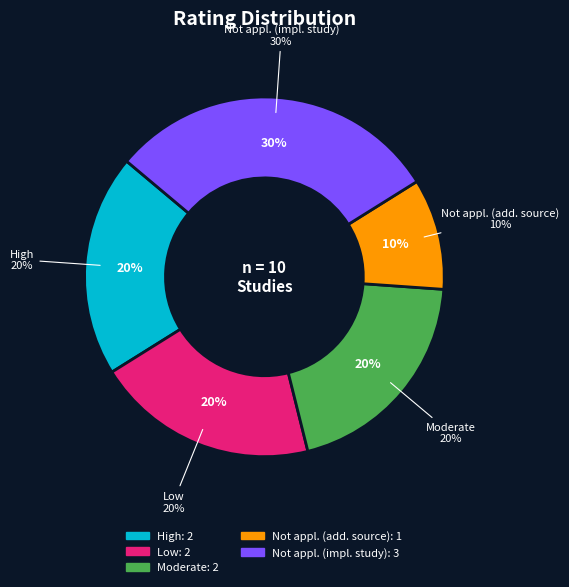

Which has a higher value, High or Not applicable (NA) - additional source?

High